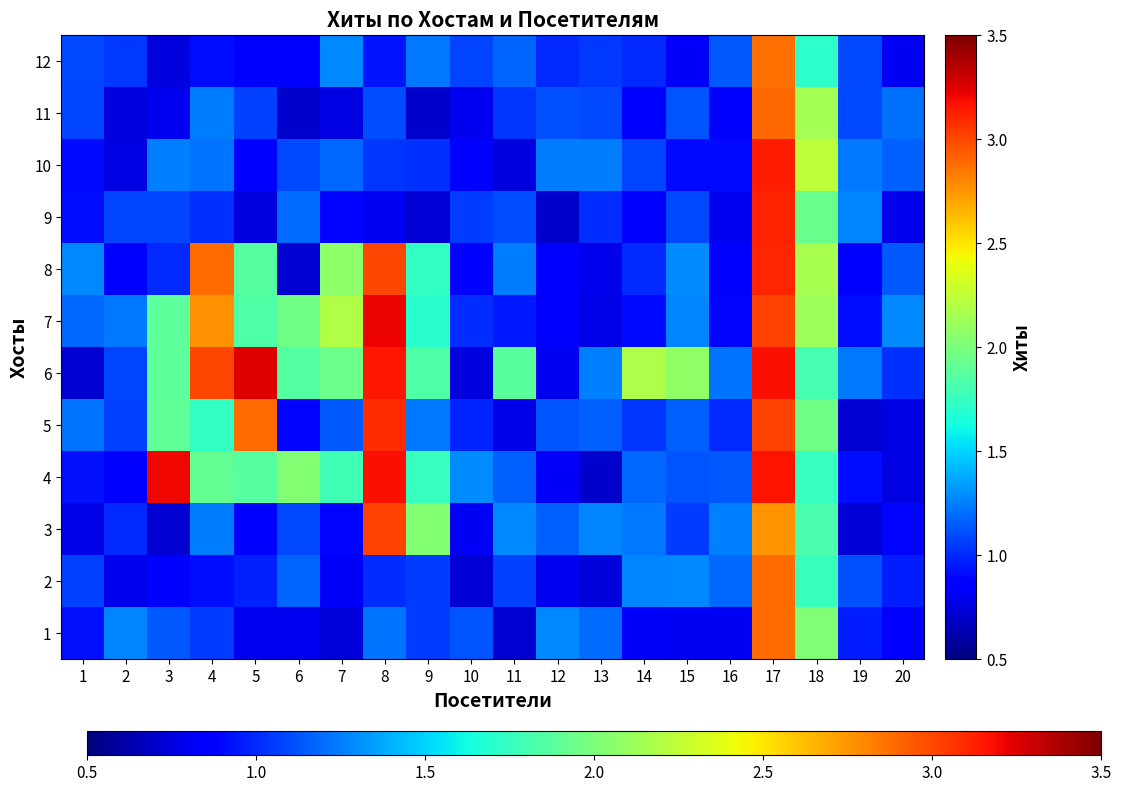

What is the smallest value displayed?

0.7